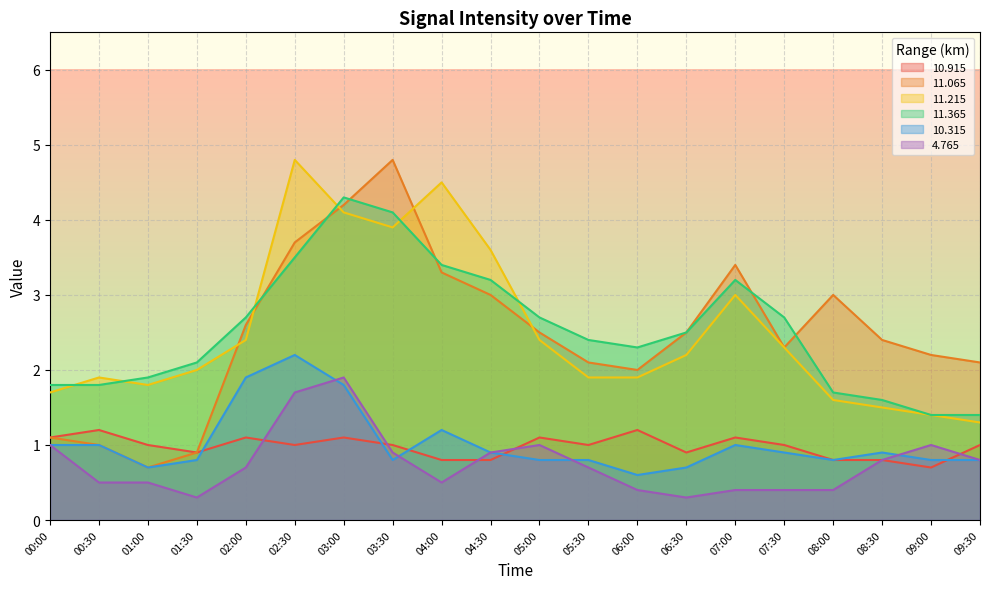

What is the total value across all series at 00:30?

7.4